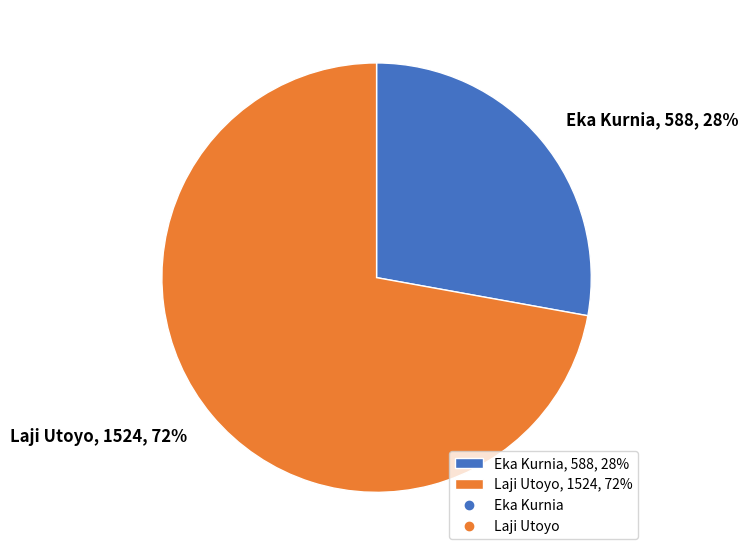

What percentage is the Eka Kurnia slice, to the nearest percent?

28%